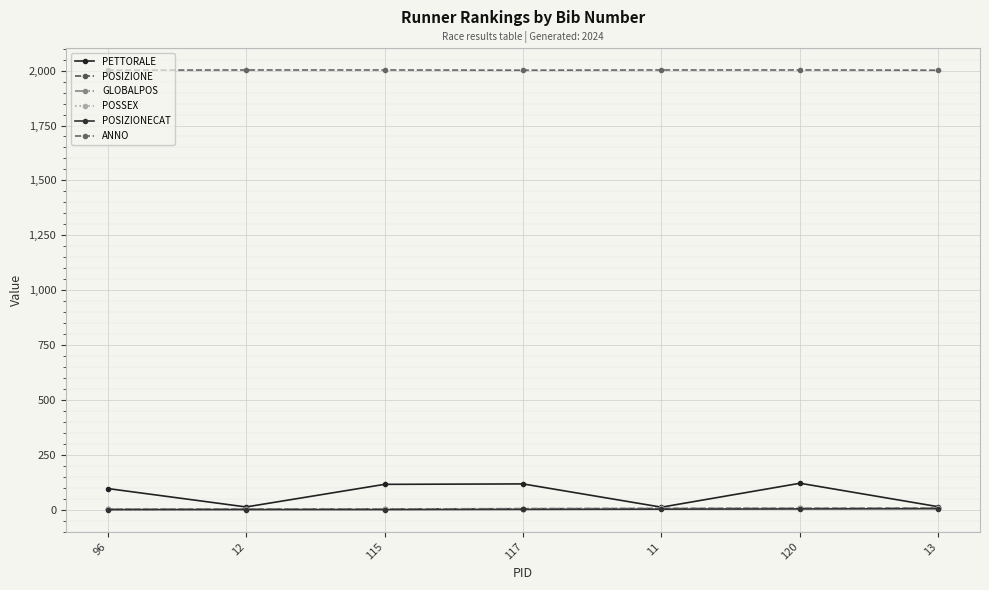

Which category has the highest value in the POSIZIONECAT series?

13